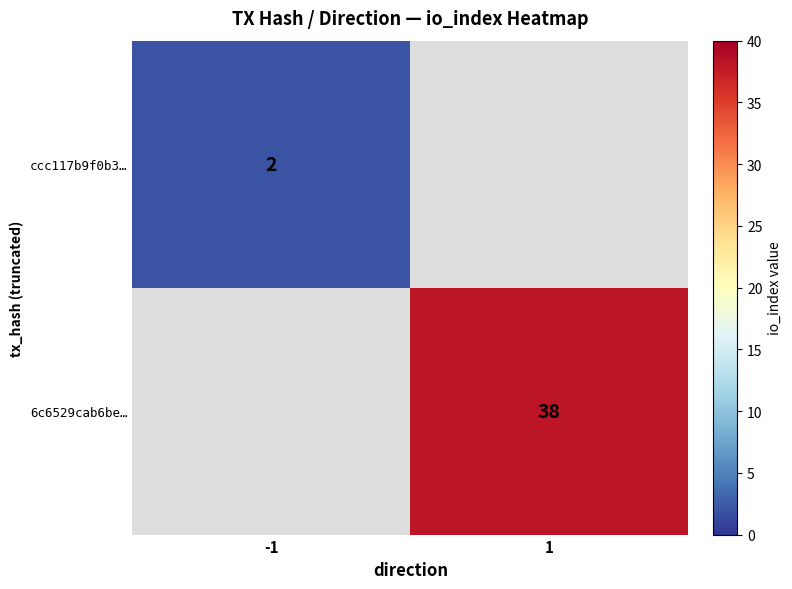

Between 1 and -1, which is larger?

-1